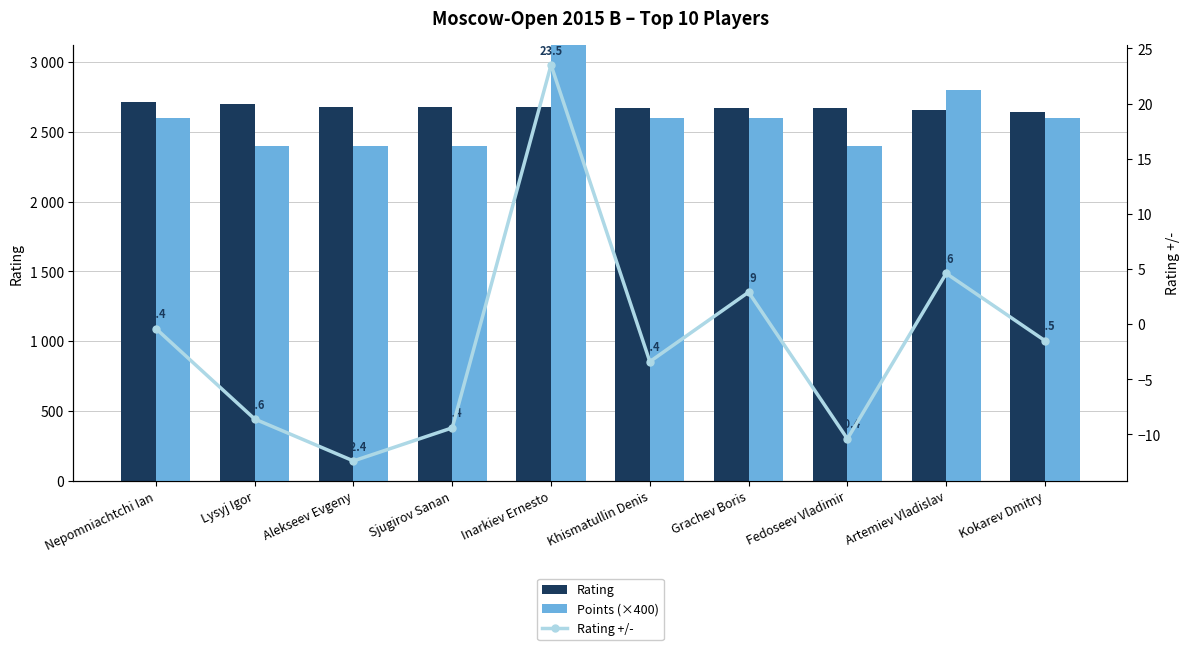

How many distinct data groups are displayed?

3